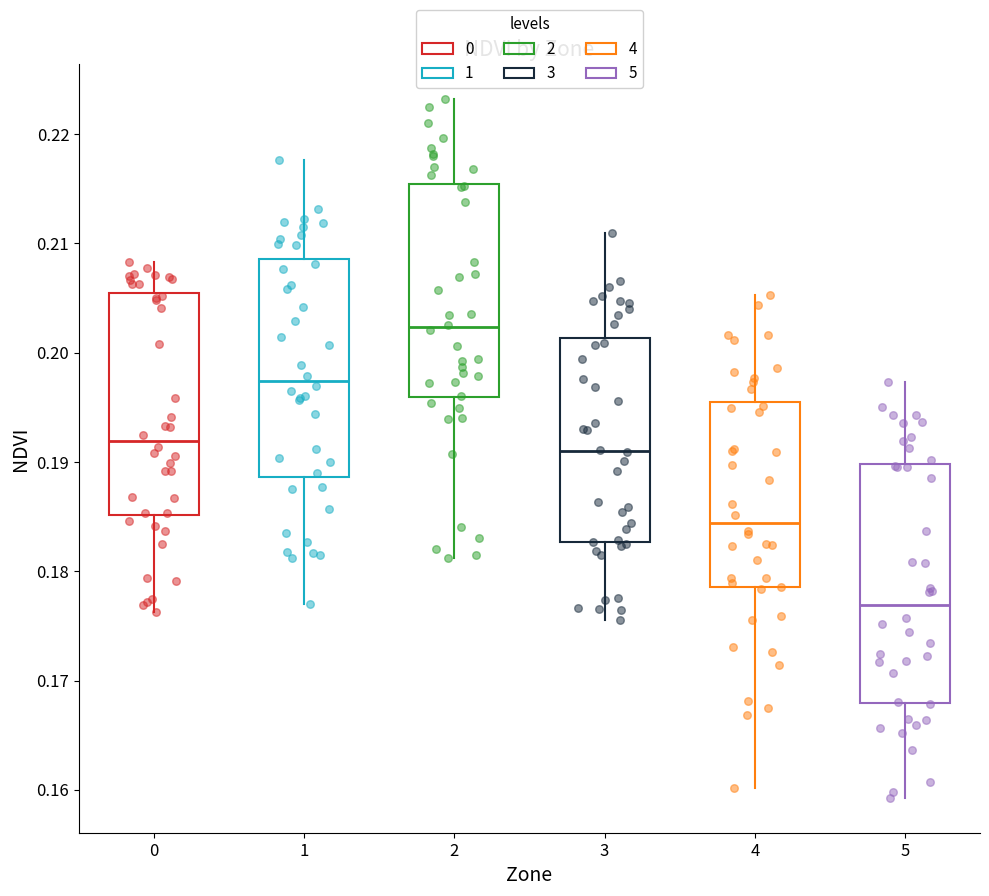

Reading left to right, read every box against the y-axis: the position of its median line, the range the box covers, and the ends of its whiskers. The values are not printed on the chart, so give them approximately, as read against the axis.

0: median 0.192, box 0.185 to 0.205, whiskers 0.176 to 0.208
1: median 0.197, box 0.189 to 0.209, whiskers 0.177 to 0.218
2: median 0.202, box 0.196 to 0.215, whiskers 0.181 to 0.223
3: median 0.191, box 0.183 to 0.201, whiskers 0.176 to 0.211
4: median 0.184, box 0.179 to 0.196, whiskers 0.160 to 0.205
5: median 0.177, box 0.168 to 0.190, whiskers 0.159 to 0.197